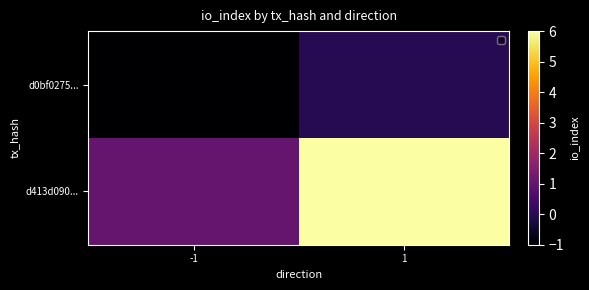

Which category has the lowest value across all series?

-1